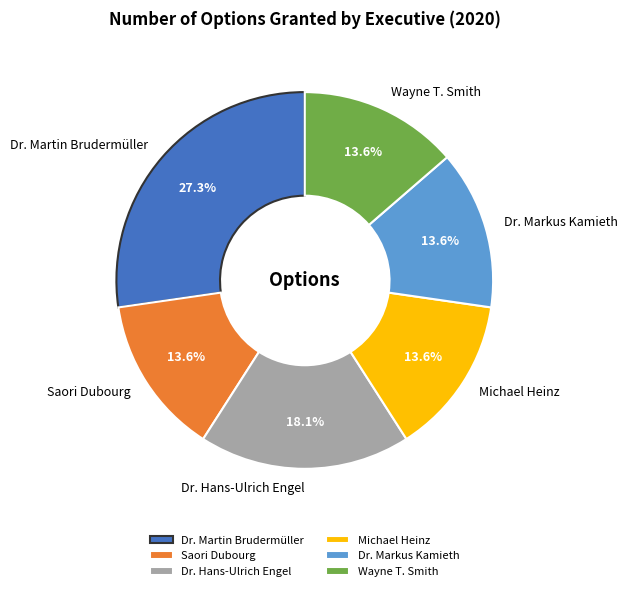

What is the ratio of the value at Michael Heinz to the value at Dr. Martin Brudermüller?

0.5